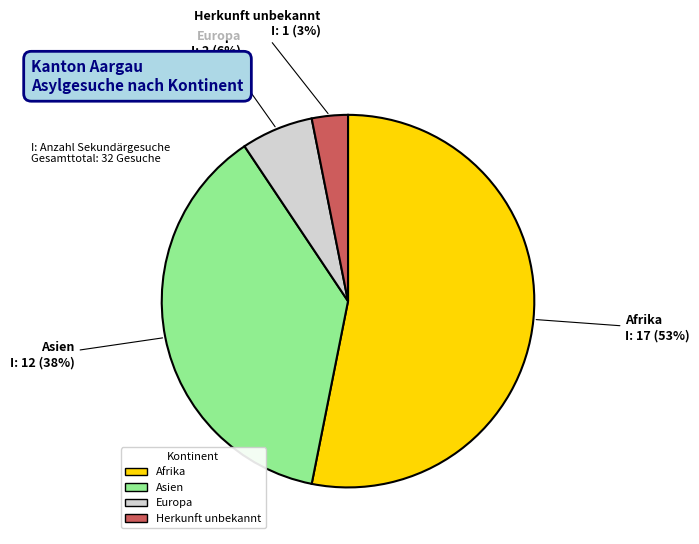

To the nearest percent, what is the difference between the largest and smallest slice percentages?

50%